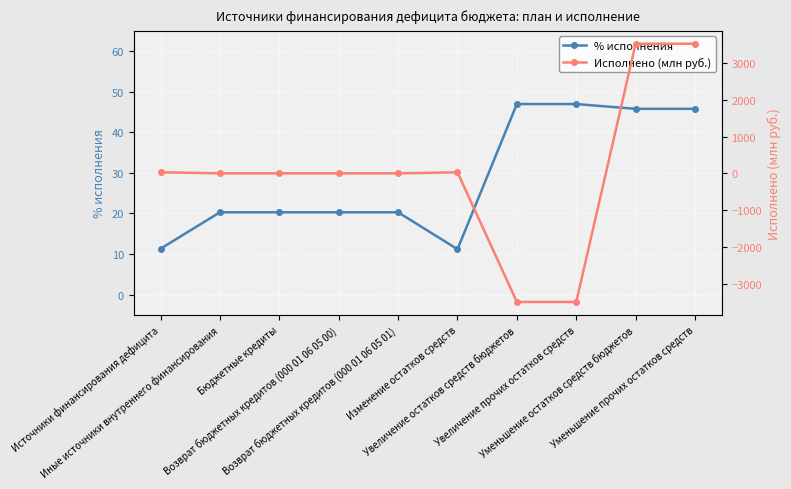

List the series in order of their peak value, lowest first.

% исполнения, Исполнено (млн руб.)